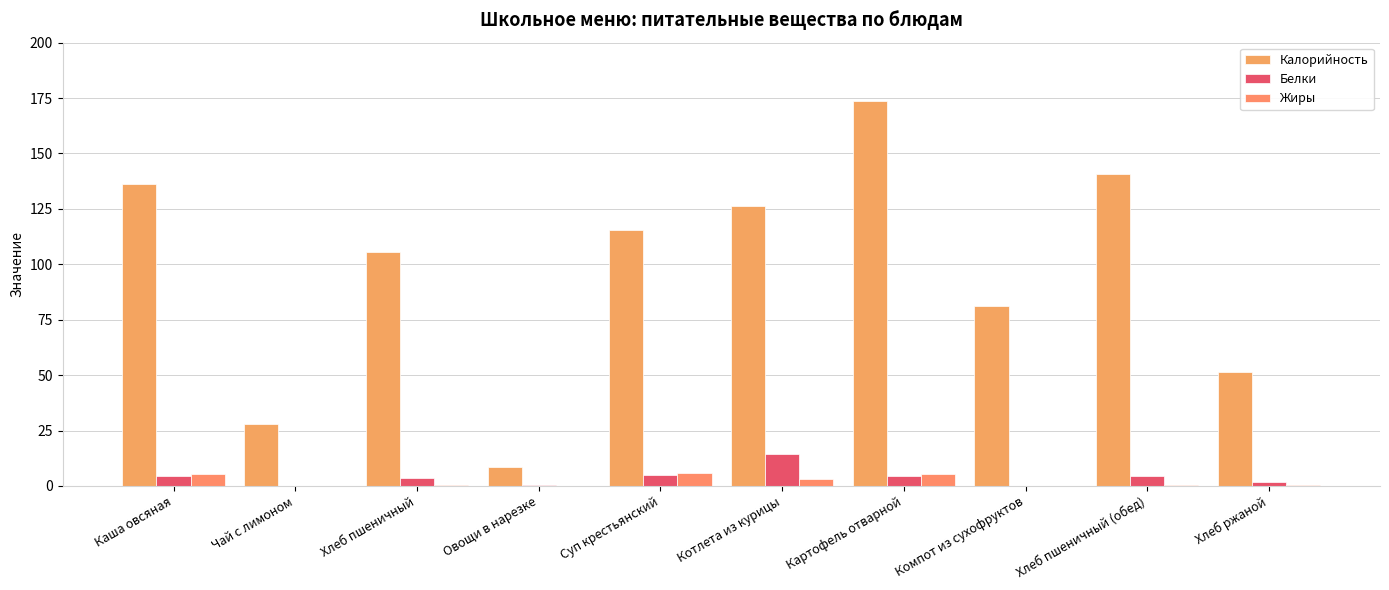

What position from the left is Котлета из курицы?

6